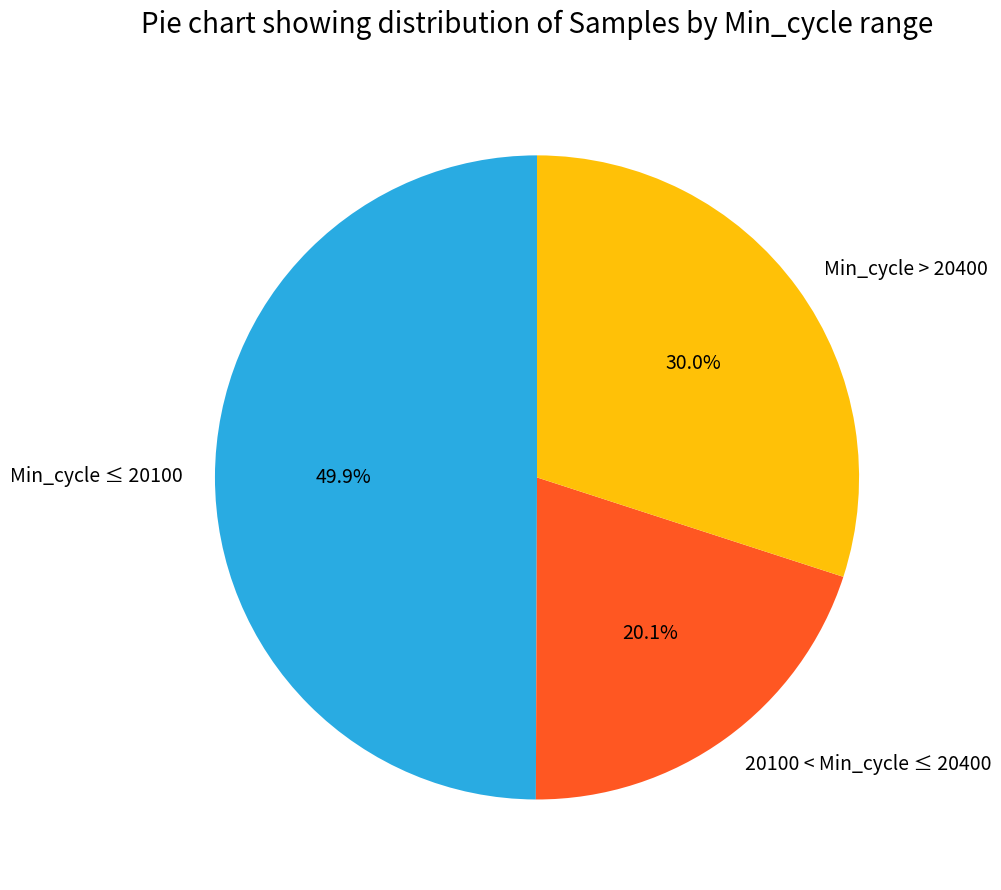

How many segments does this pie chart have?

3